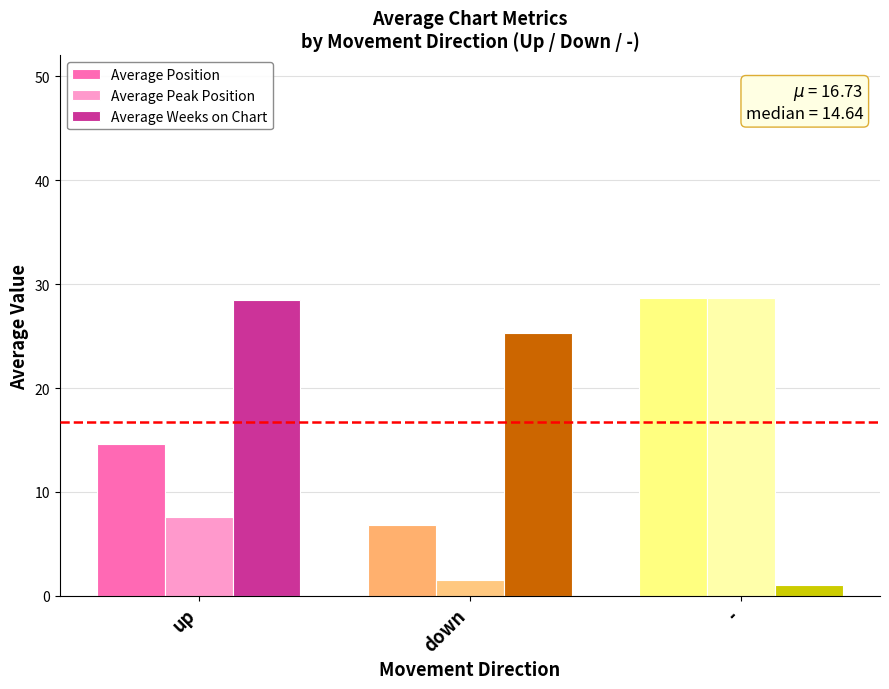

Reading right to left, transcribe all the data shown in this chart.

Average Position: 28.7	6.8	14.6
Average Peak Position: 28.7	1.5	7.6
Average Weeks on Chart: 1.0	25.3	28.5